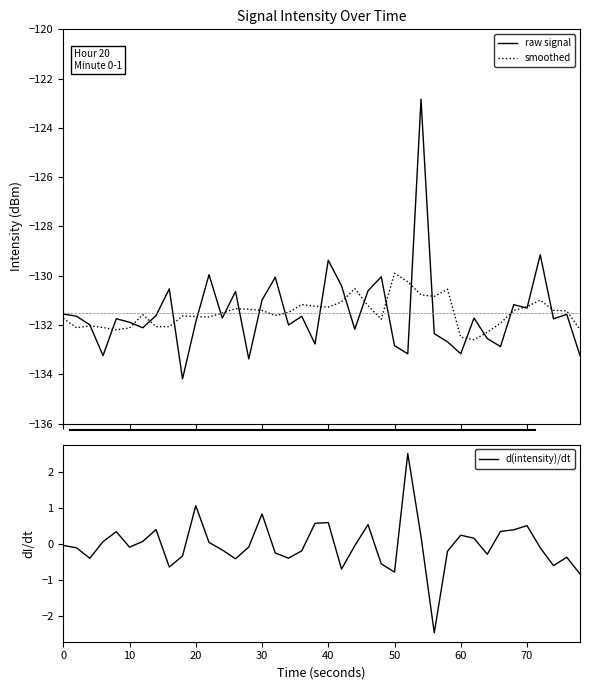

List the series in order of their peak value, highest first.

d(intensity)/dt, raw signal, smoothed